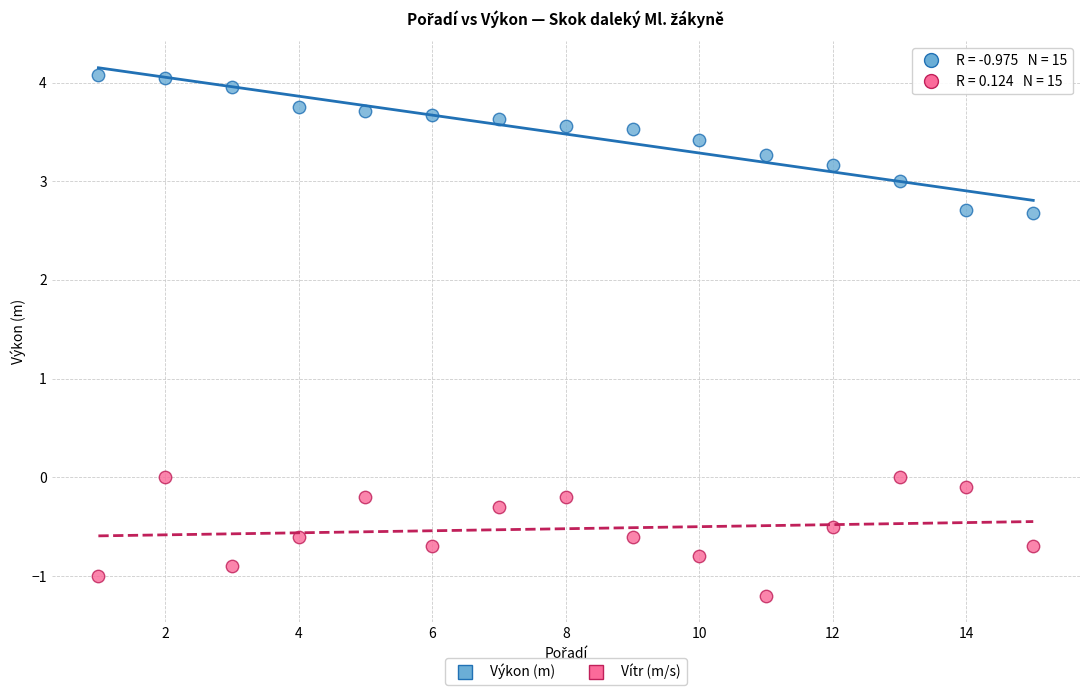

Which series contains the highest Y value?

Výkon (m)